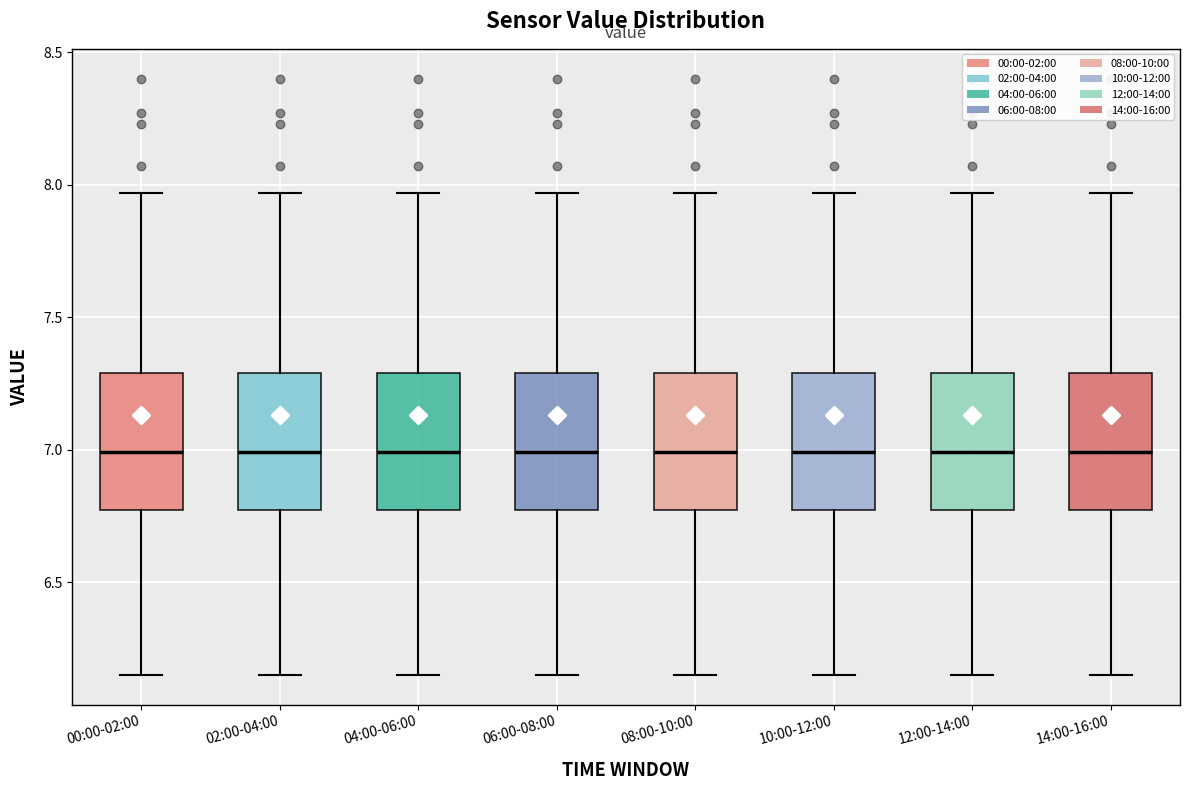

Where does the lower whisker of the box for 02:00-04:00 end on the y-axis? The values are not printed on the chart, so give them approximately, as read against the axis.

6.15